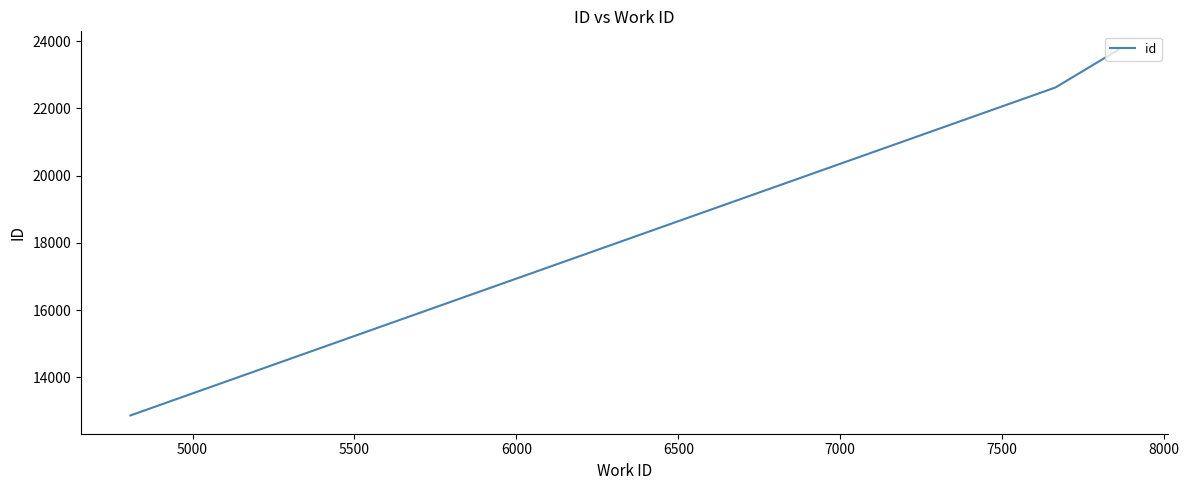

What is the maximum value shown in the chart?

23751